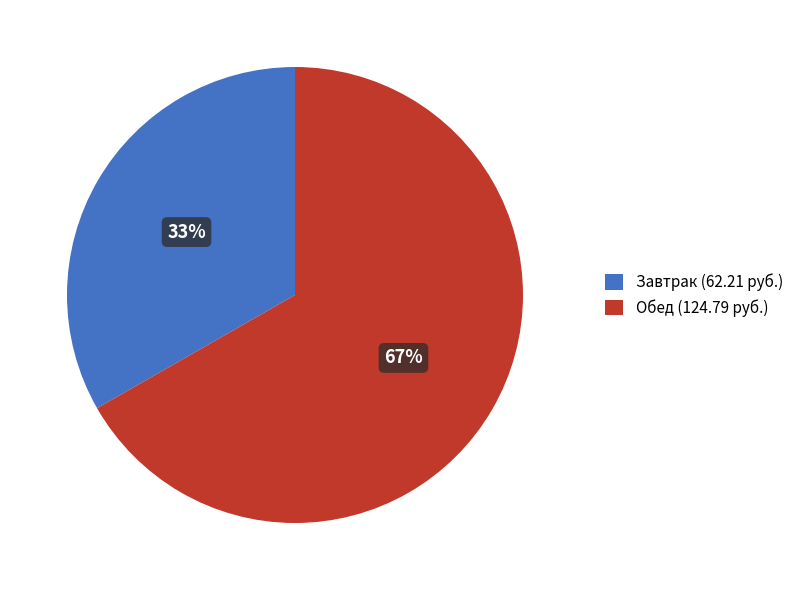

The Завтрак slice represents 21% of the pie. True or false?

False